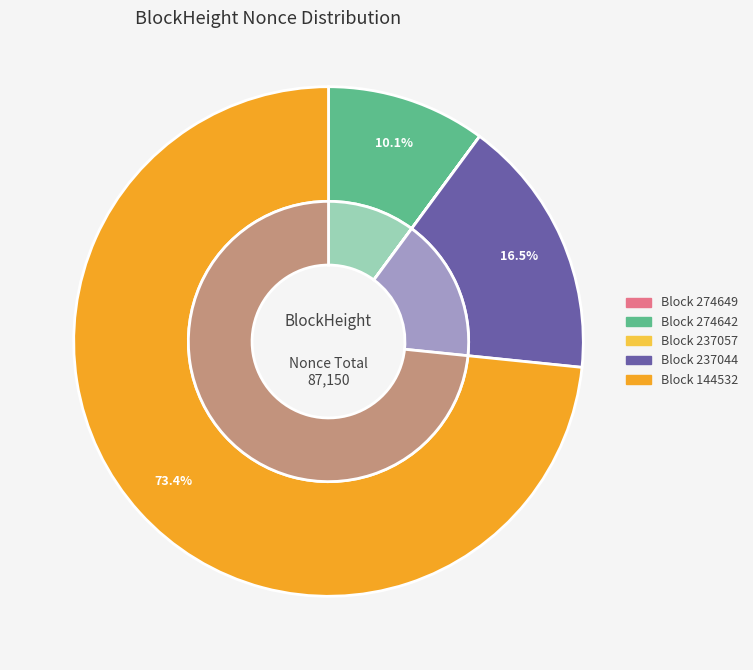

How many segments does this pie chart have?

6